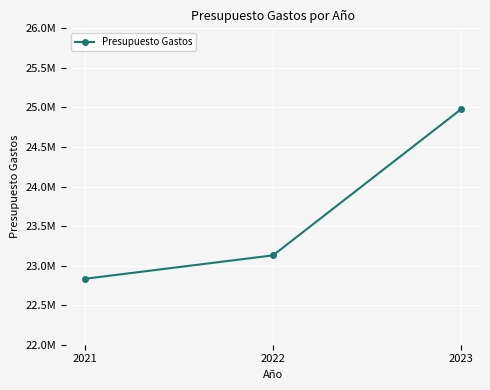

How many lines are shown in the chart?

1